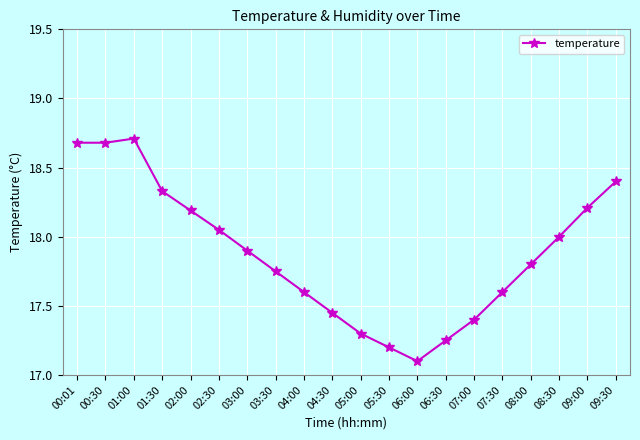

At which category does the chart reach its minimum across all series?

06:00